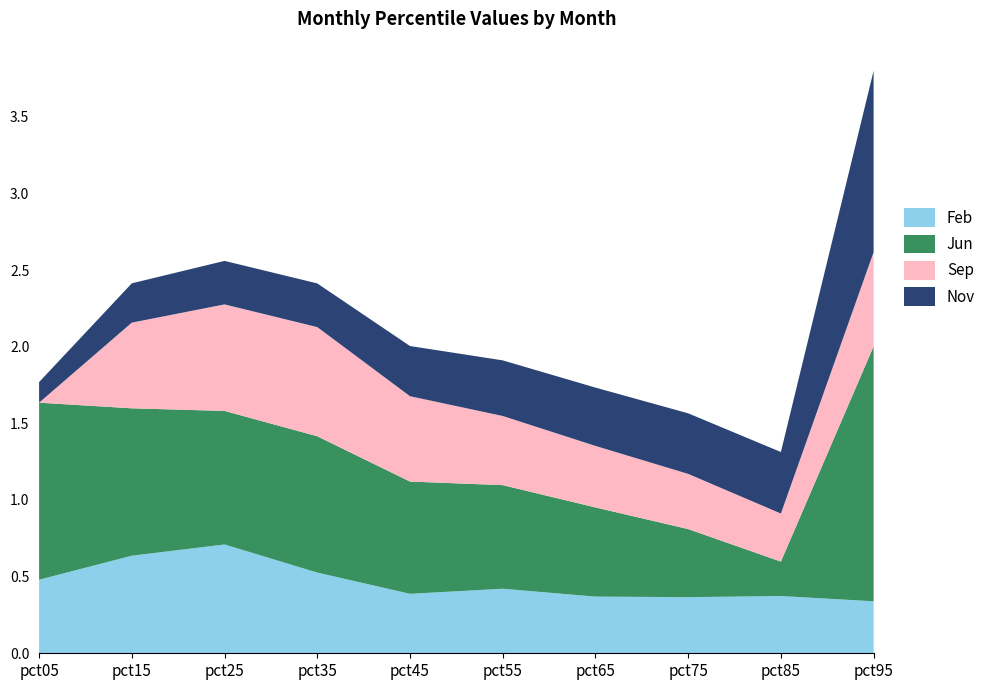

At which category is the sum across all series the highest?

pct95